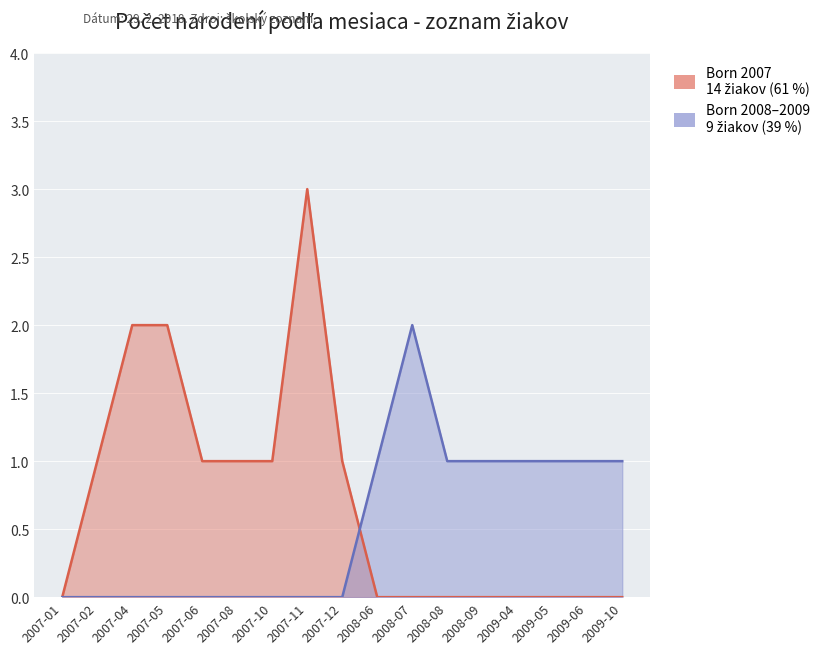

Rank the series by their maximum value, from lowest to highest.

Born 2008-2009, Born 2007